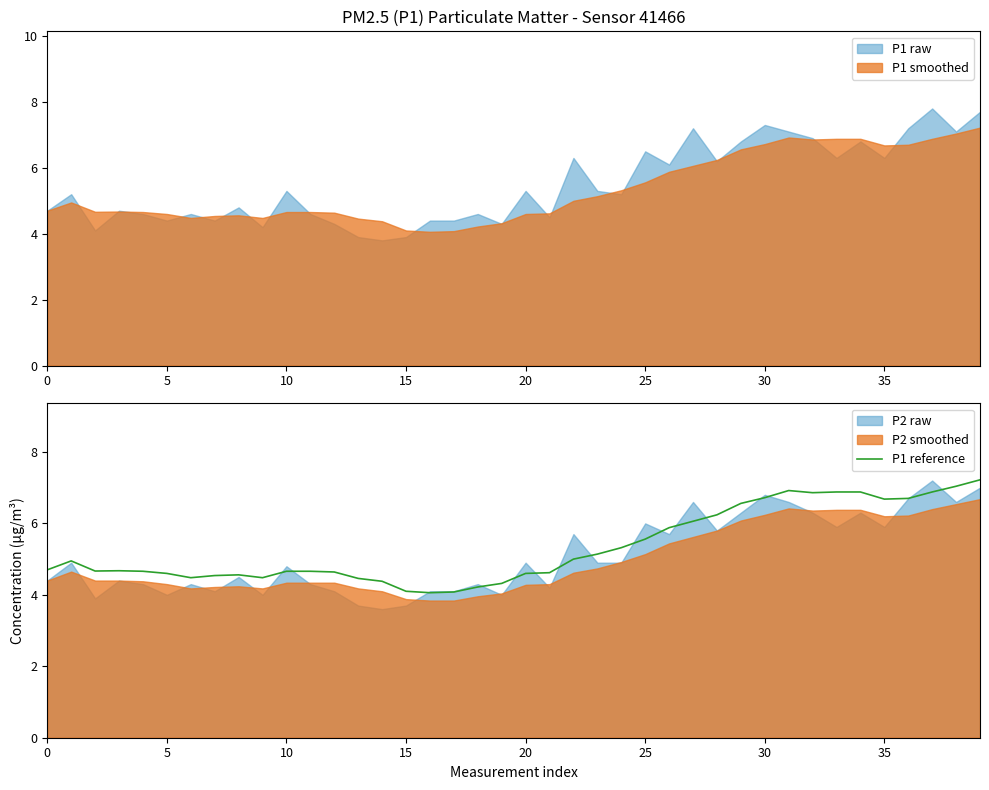

What is the difference between the maximum and minimum values?

3.2